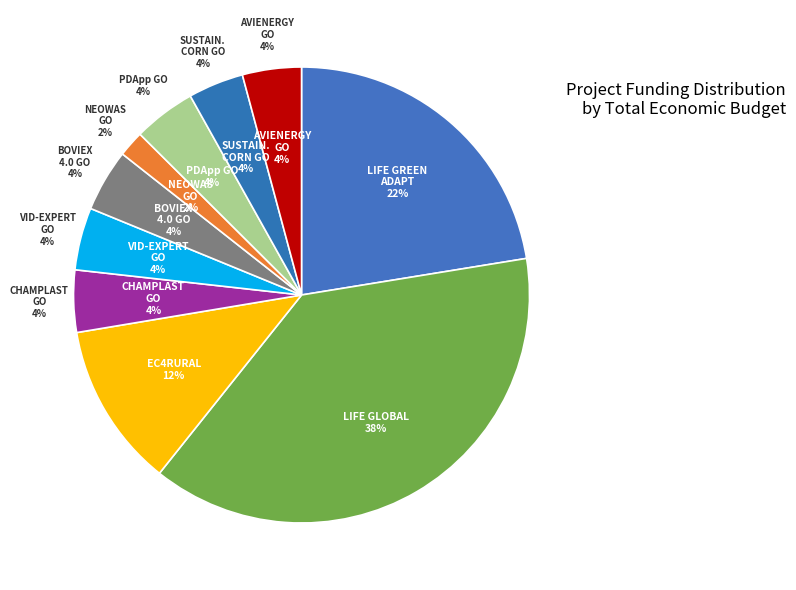

What percentage is the EC4RURAL slice, to the nearest percent?

12%